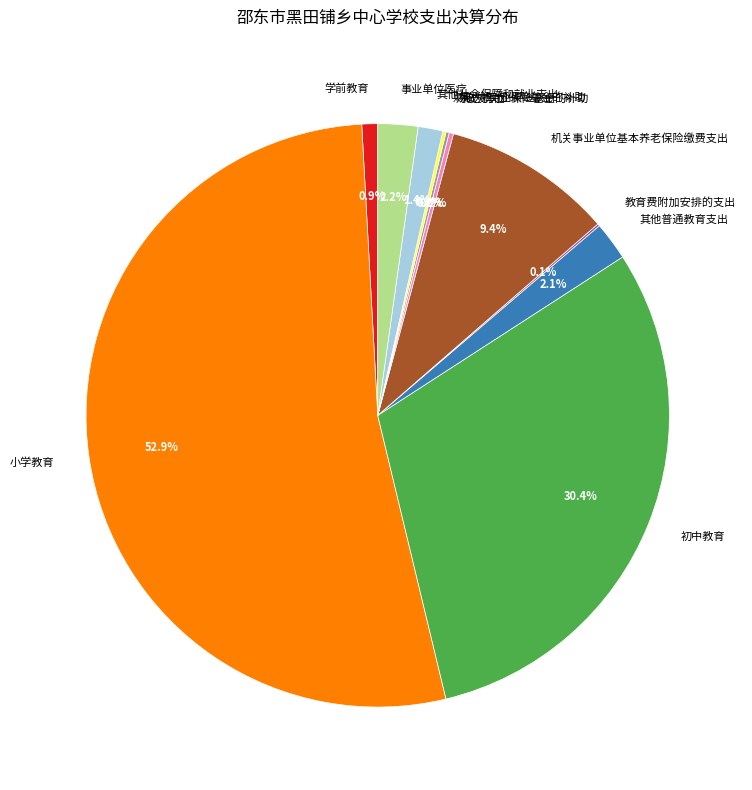

What is the largest slice in the pie chart?

小学教育